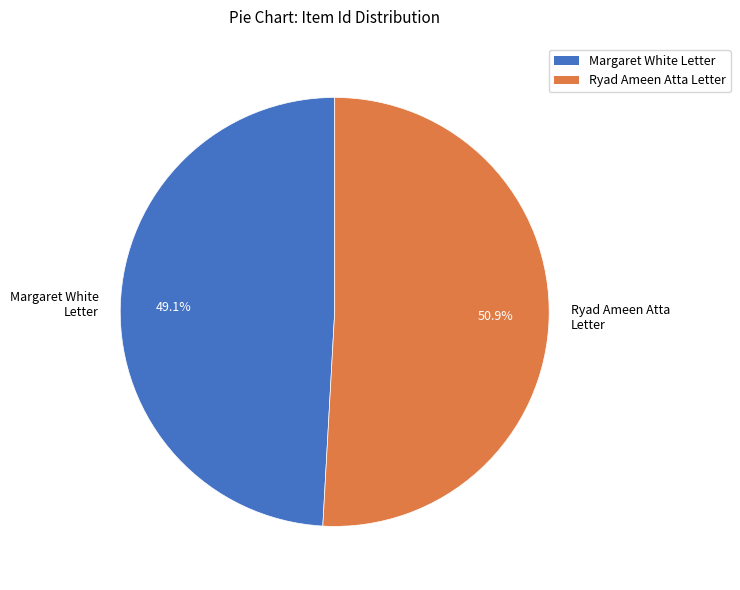

What percentage is NOT represented by Ryad Ameen Atta Letter?

49.1%